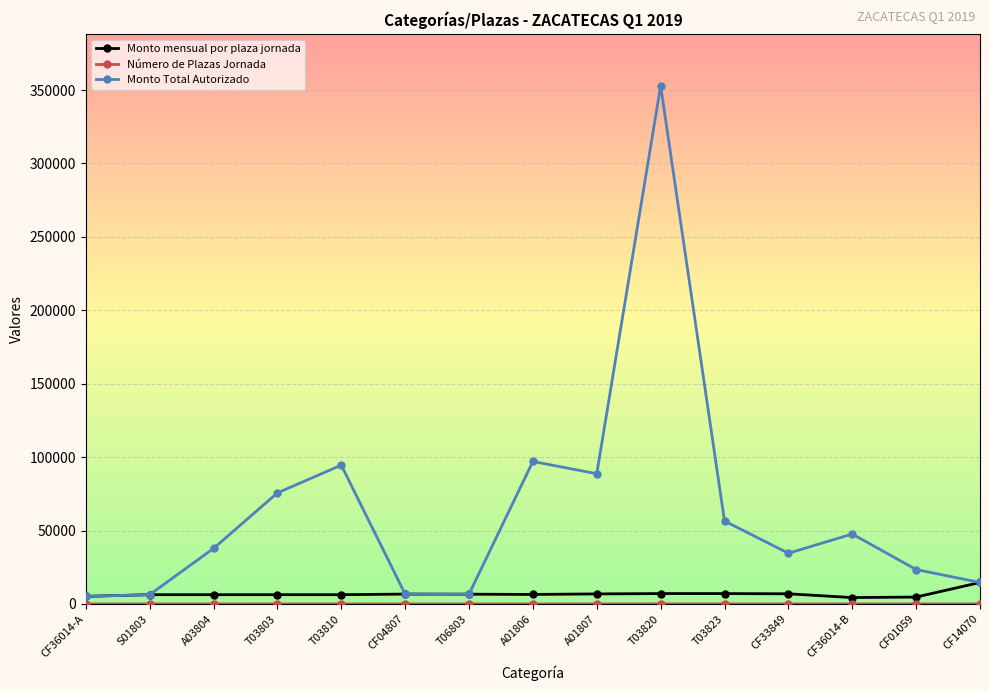

Which series has the widest spread of values?

Monto Total Autorizado